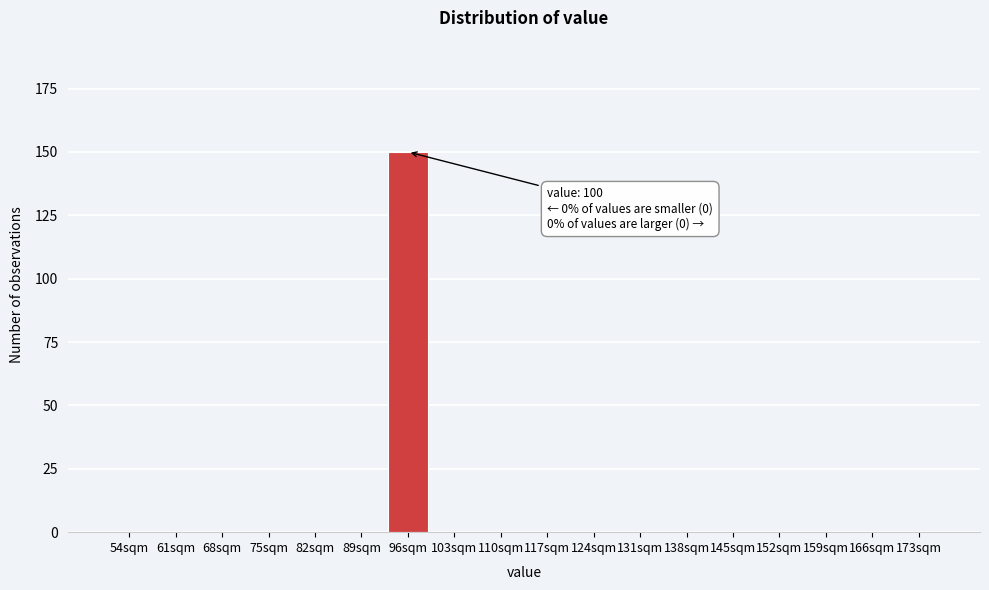

Reading left to right, what are all the values shown in this chart?

54sqm=0	61sqm=0	68sqm=0	75sqm=0	82sqm=0	89sqm=0	96sqm=150	103sqm=0	110sqm=0	117sqm=0	124sqm=0	131sqm=0	138sqm=0	145sqm=0	152sqm=0	159sqm=0	166sqm=0	173sqm=0